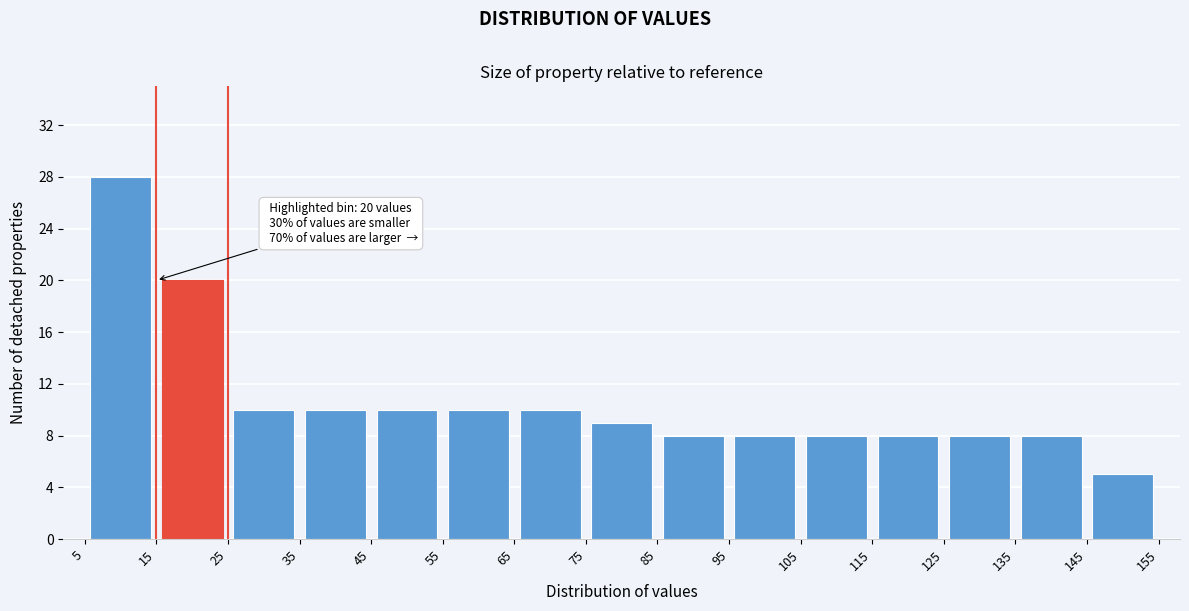

Which range on the x-axis has the tallest bar?

5 to 15